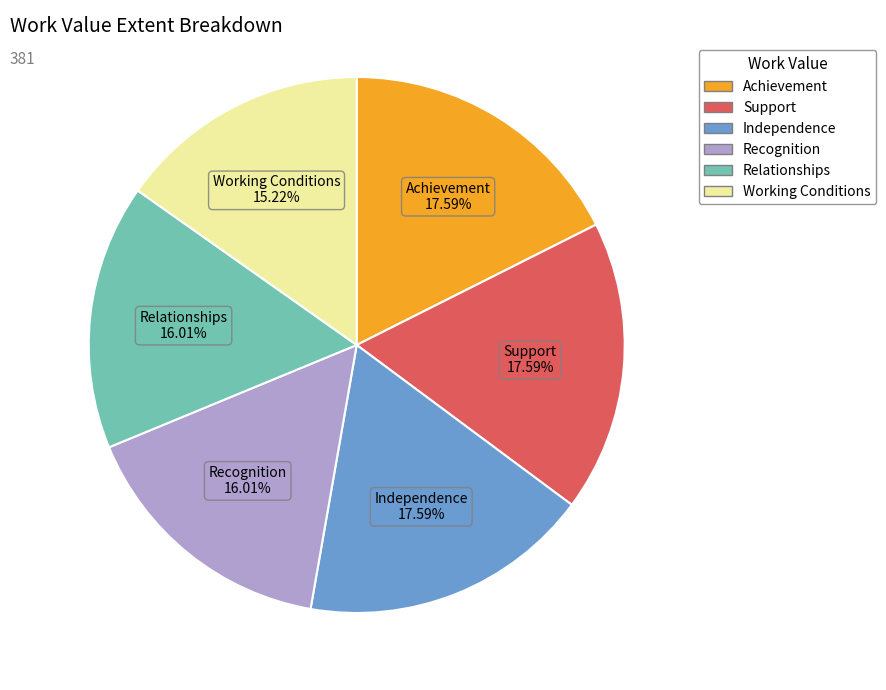

Which category has the smallest portion of the pie?

Working Conditions